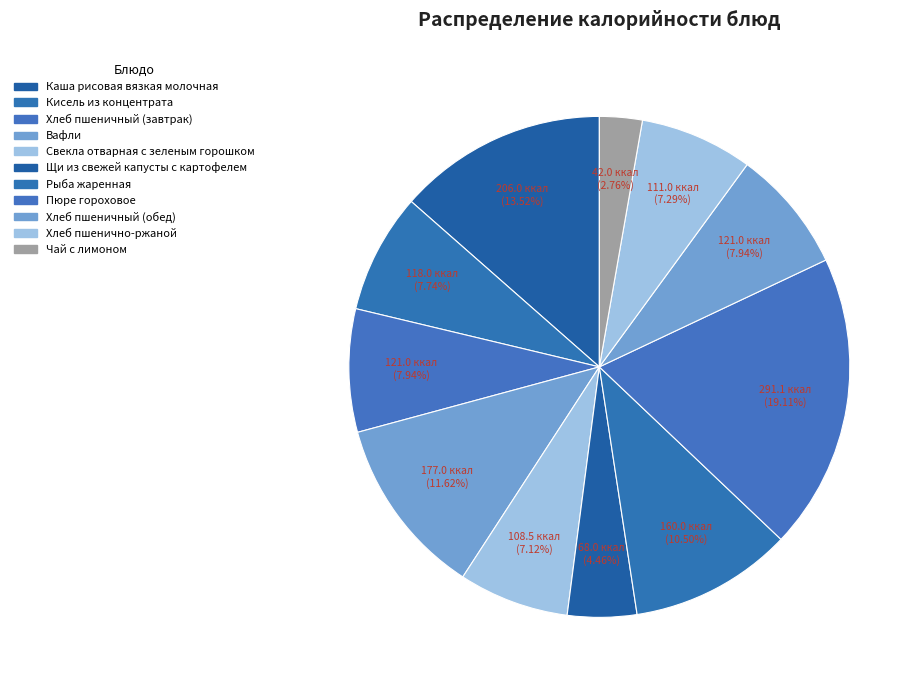

Which category has the biggest portion of the pie?

Пюре гороховое